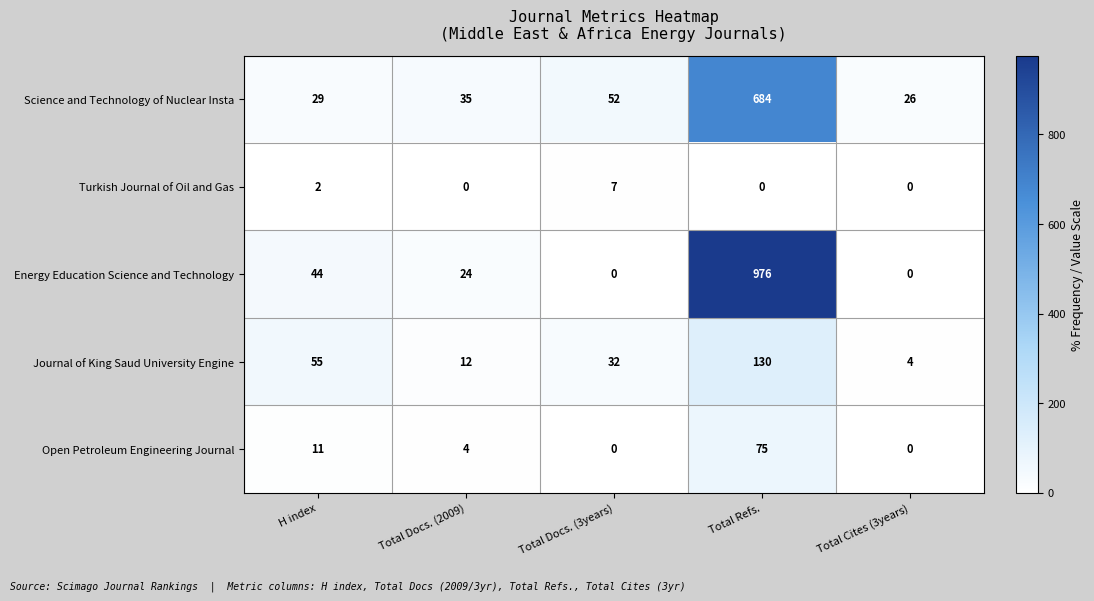

Reading left to right, transcribe all the data shown in this chart.

Science and Technology of Nuclear Insta: 29	35	52	684	26
Turkish Journal of Oil and Gas: 2	0	7	0	0
Energy Education Science and Technology: 44	24	0	976	0
Journal of King Saud University Engine: 55	12	32	130	4
Open Petroleum Engineering Journal: 11	4	0	75	0